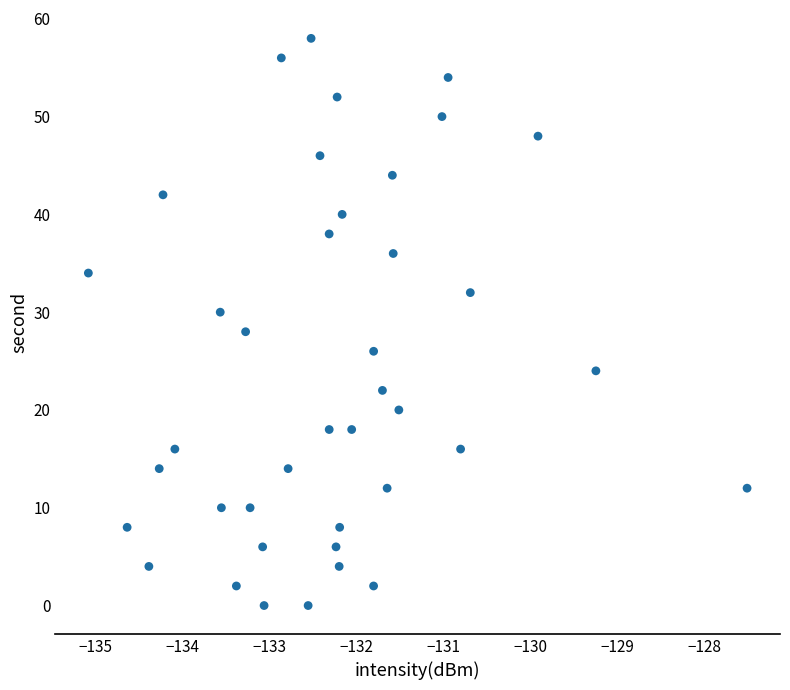

What is the range of Y values (max minus min)?

58